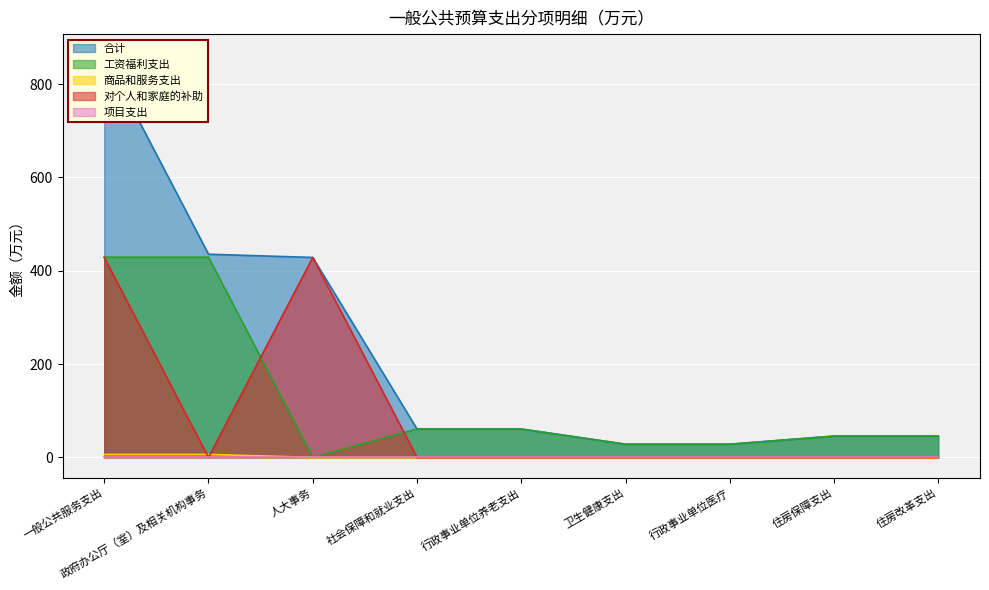

Which series has the largest range (max minus min)?

合计